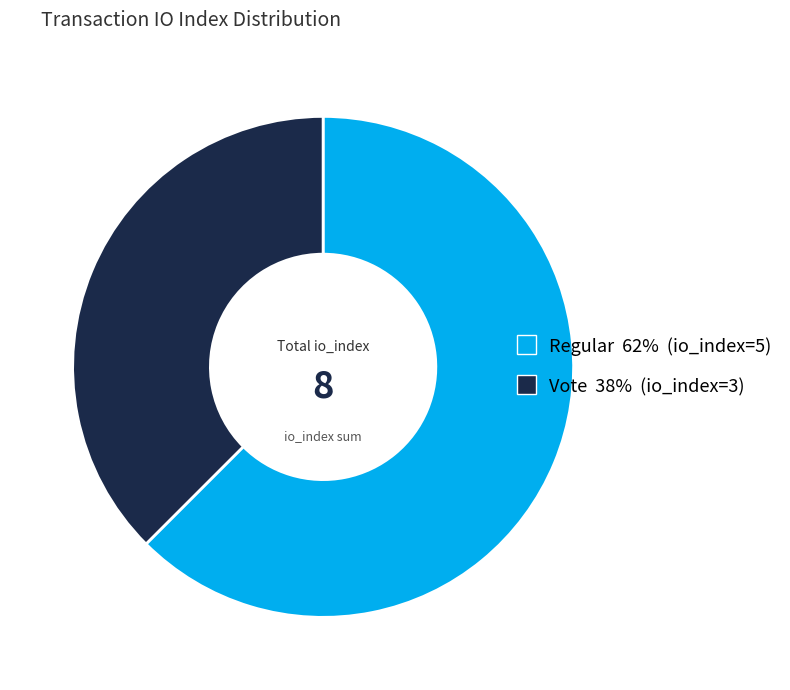

Is there any slice that represents more than half of the pie?

Yes